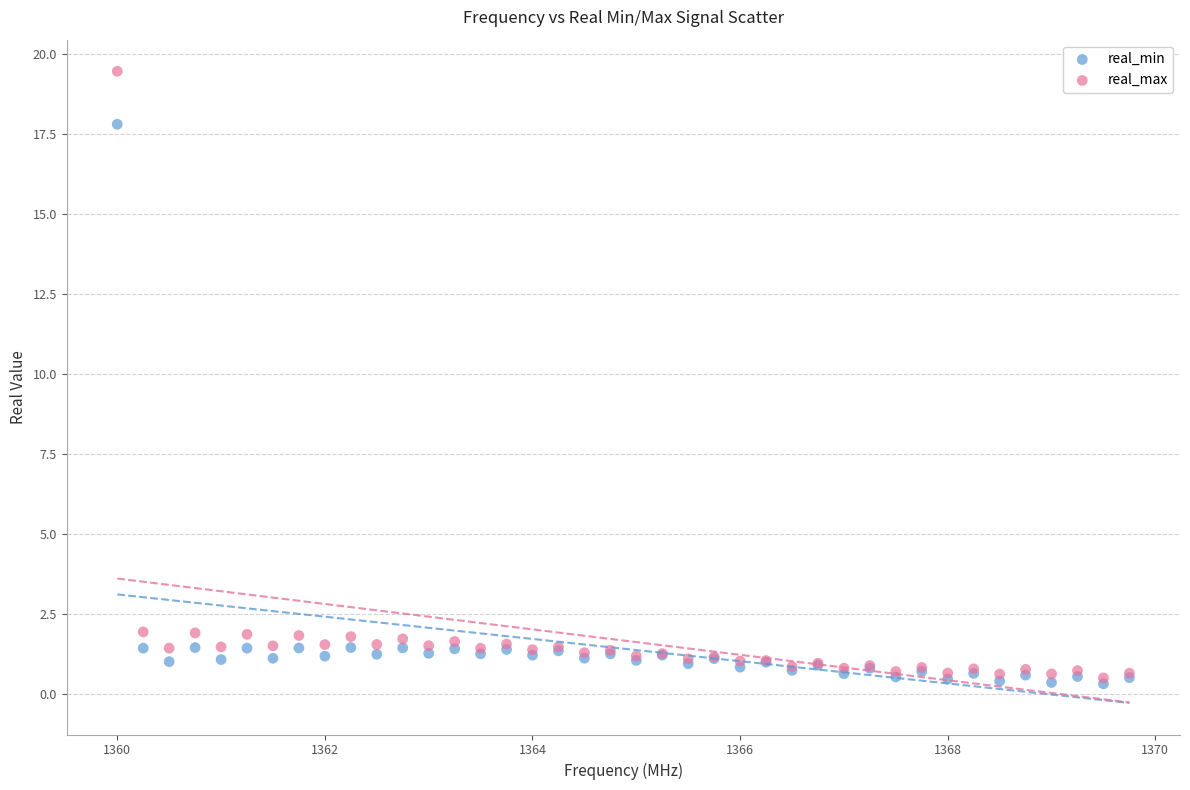

Which series has the largest Y range (max minus min)?

real_max